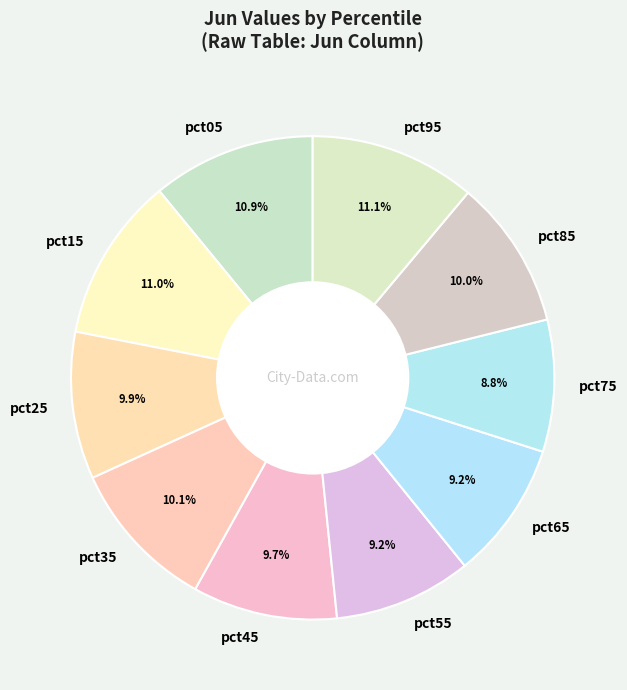

To the nearest percent, what portion does pct65 represent?

9%